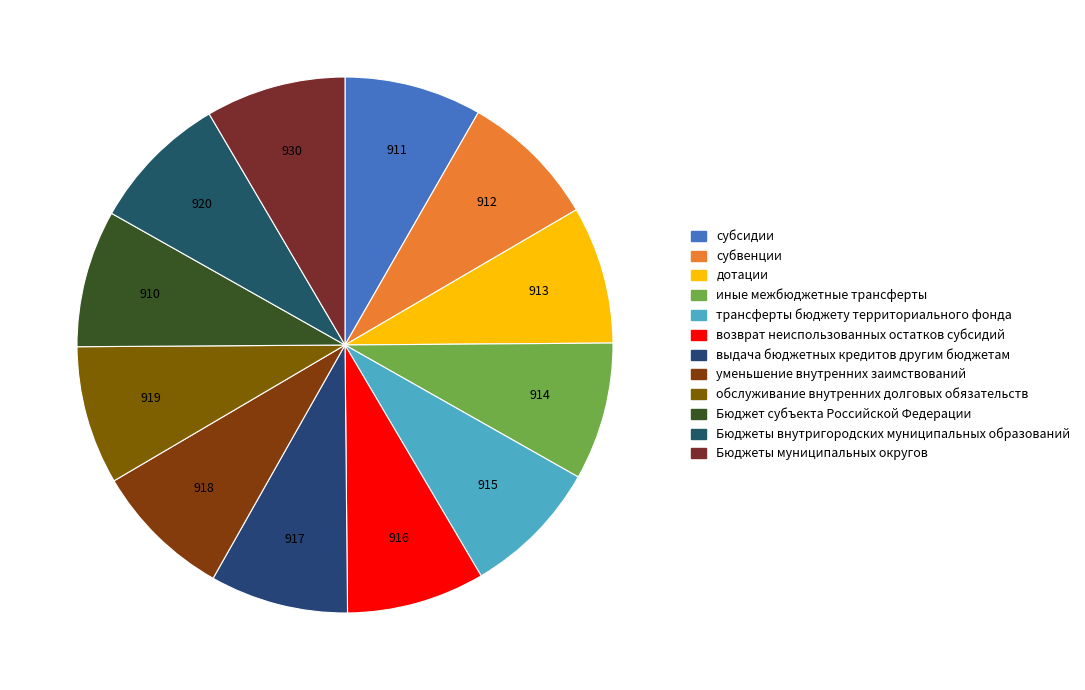

Is there a majority slice in this chart?

No